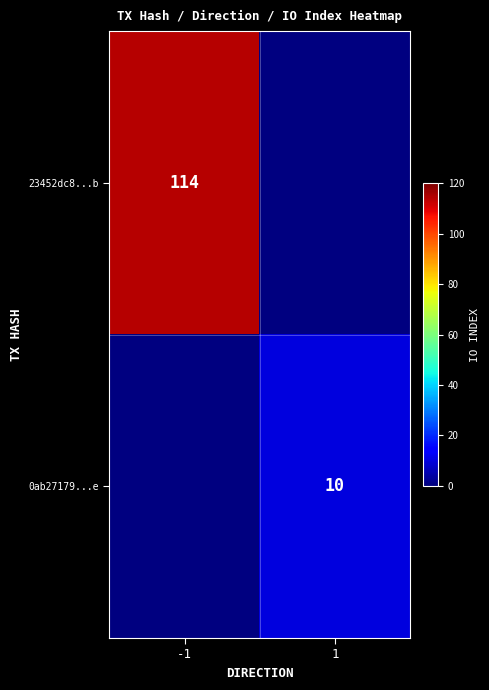

At which category does the chart reach its peak across all series?

-1